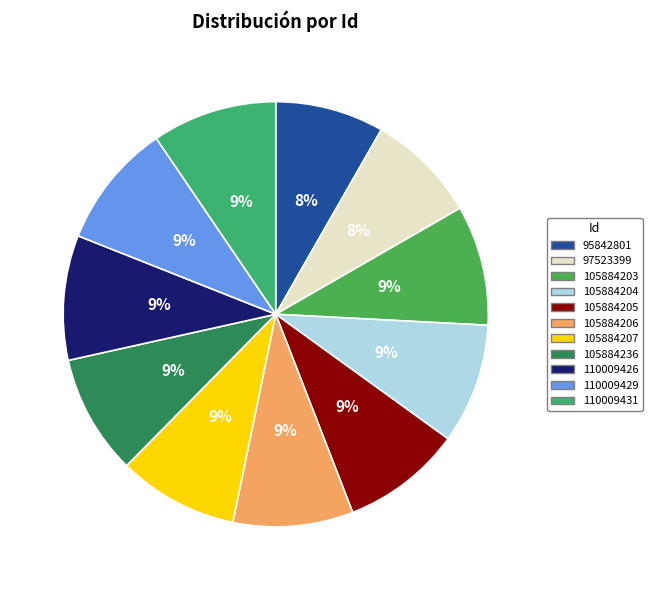

How many slices are in this pie chart?

11